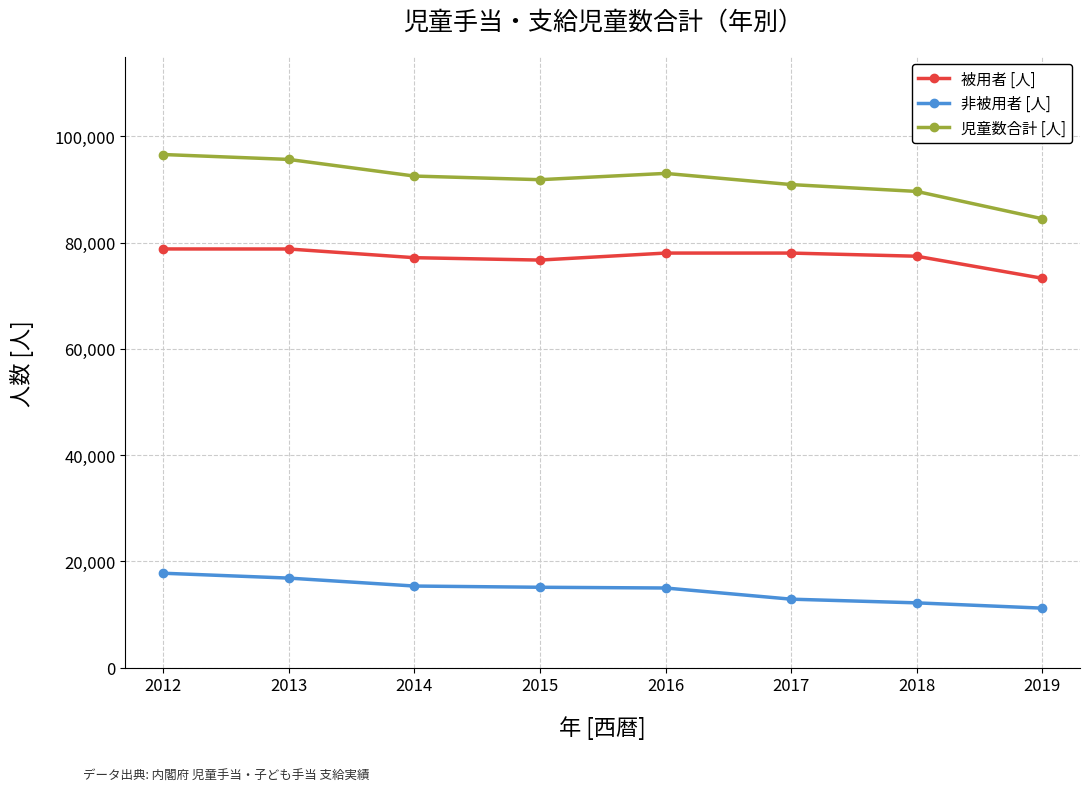

Is this an area chart (filled region under the line)?

No